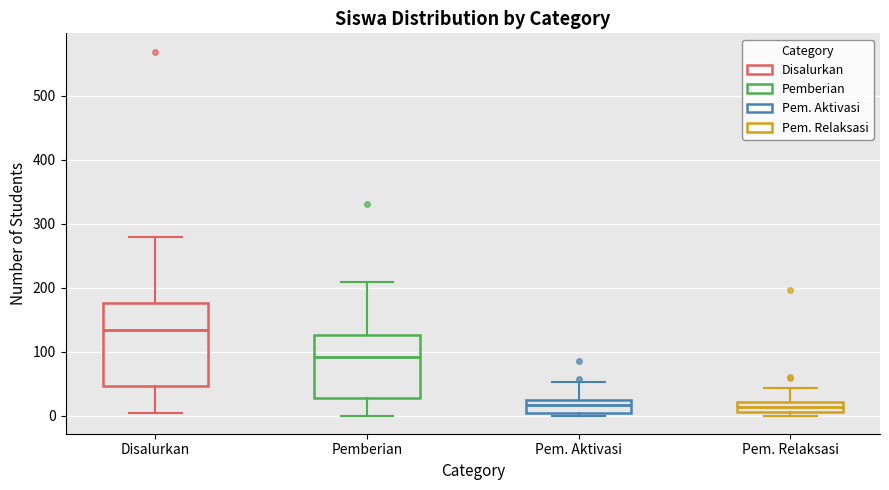

Where is the lower edge of the box for Pem. Aktivasi on the y-axis? The values are not printed on the chart, so give them approximately, as read against the axis.

0